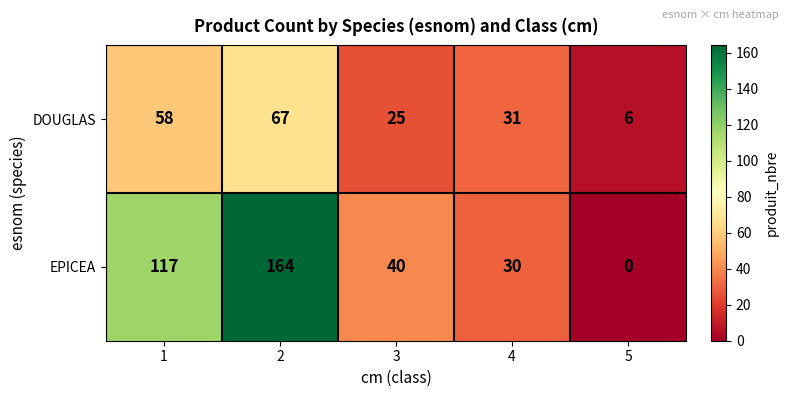

Where is DOUGLAS nearest to the value 36?

4